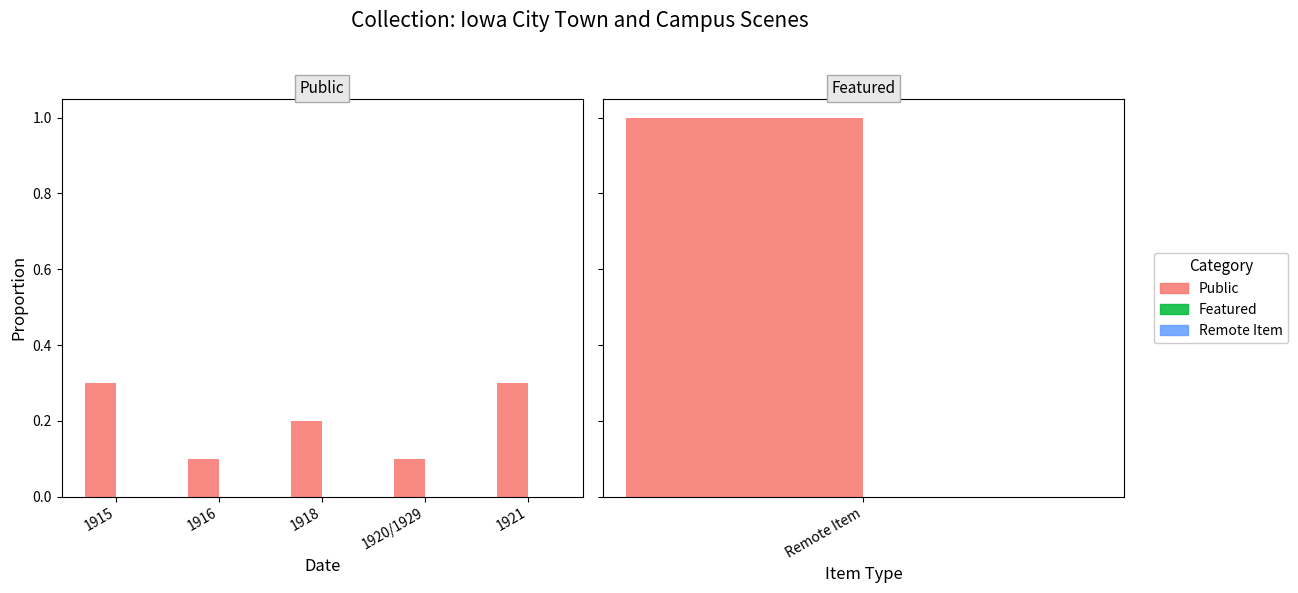

At 1916, list the series in order from smallest to largest.

Featured, Public